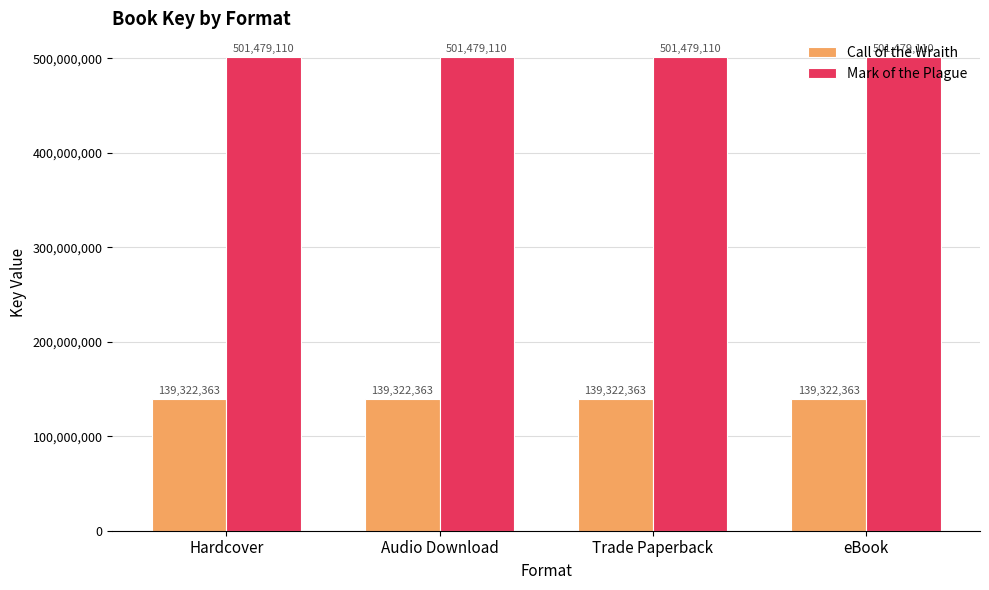

What is the total value across all series at Hardcover?

640801473